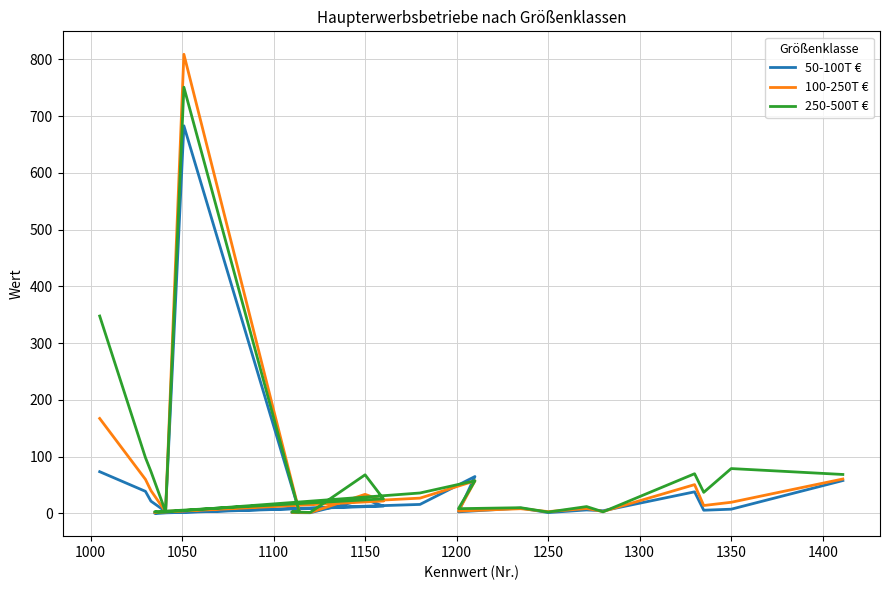

What is the sum of all 250-500T € values?

1762.8